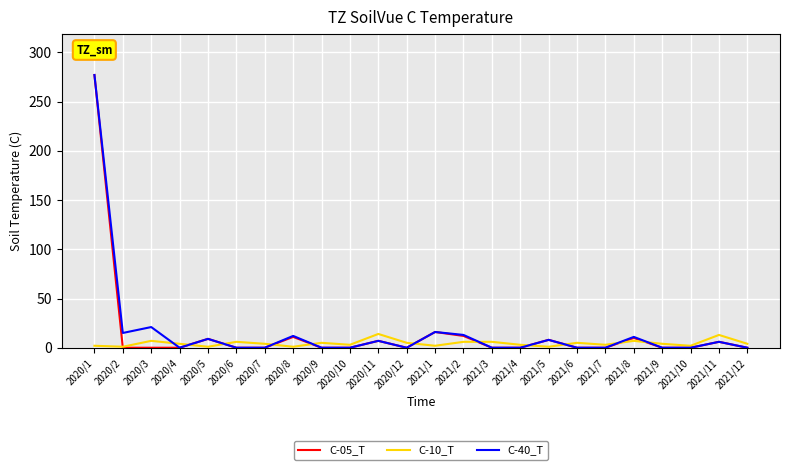

The value of C-10_T at 2020/4 is 4. True or false?

True